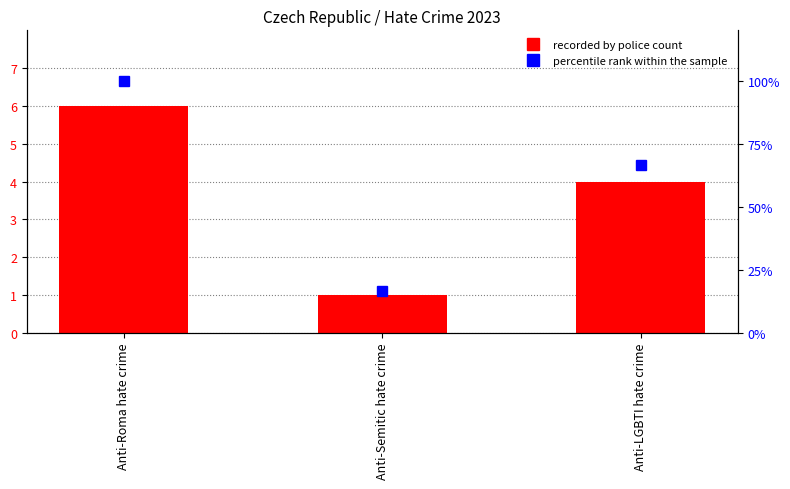

Which series has the largest total across all categories?

percentile rank within the sample